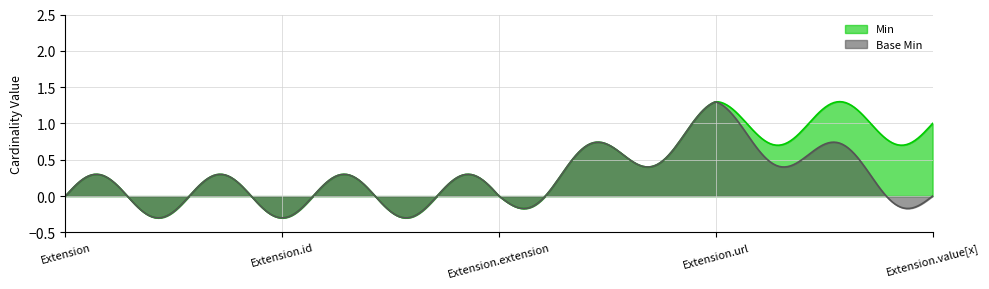

How many values in Base Min are above zero?

1